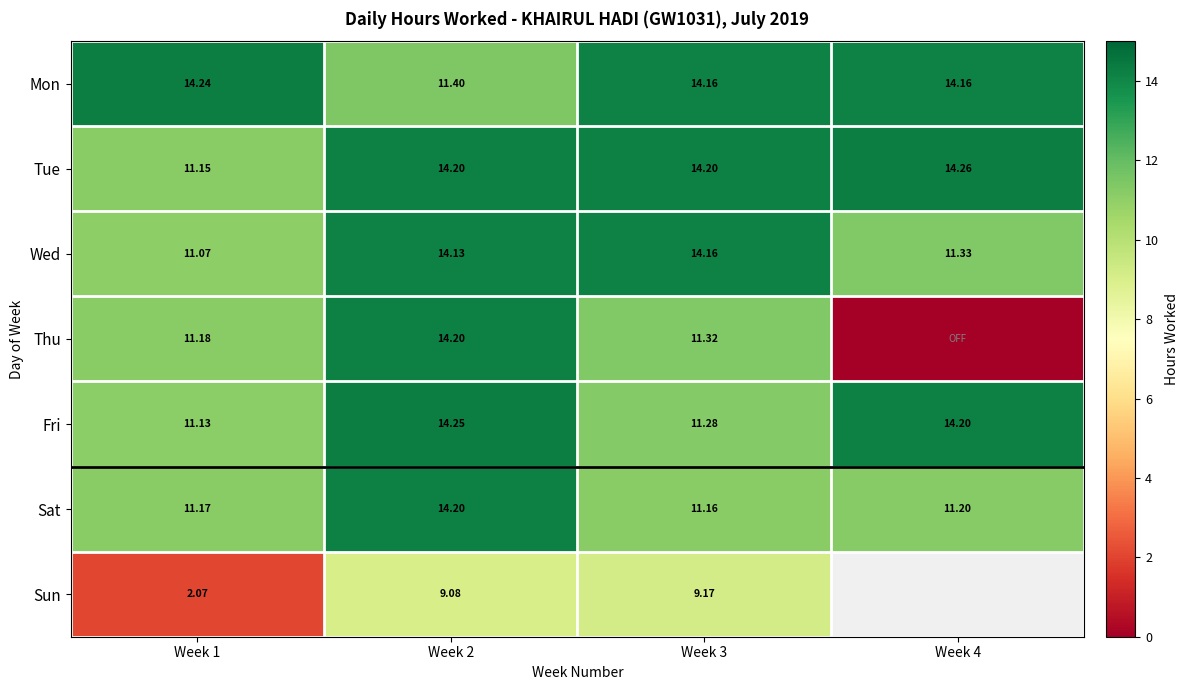

Between Week 3 and Week 2, which is larger?

Week 3